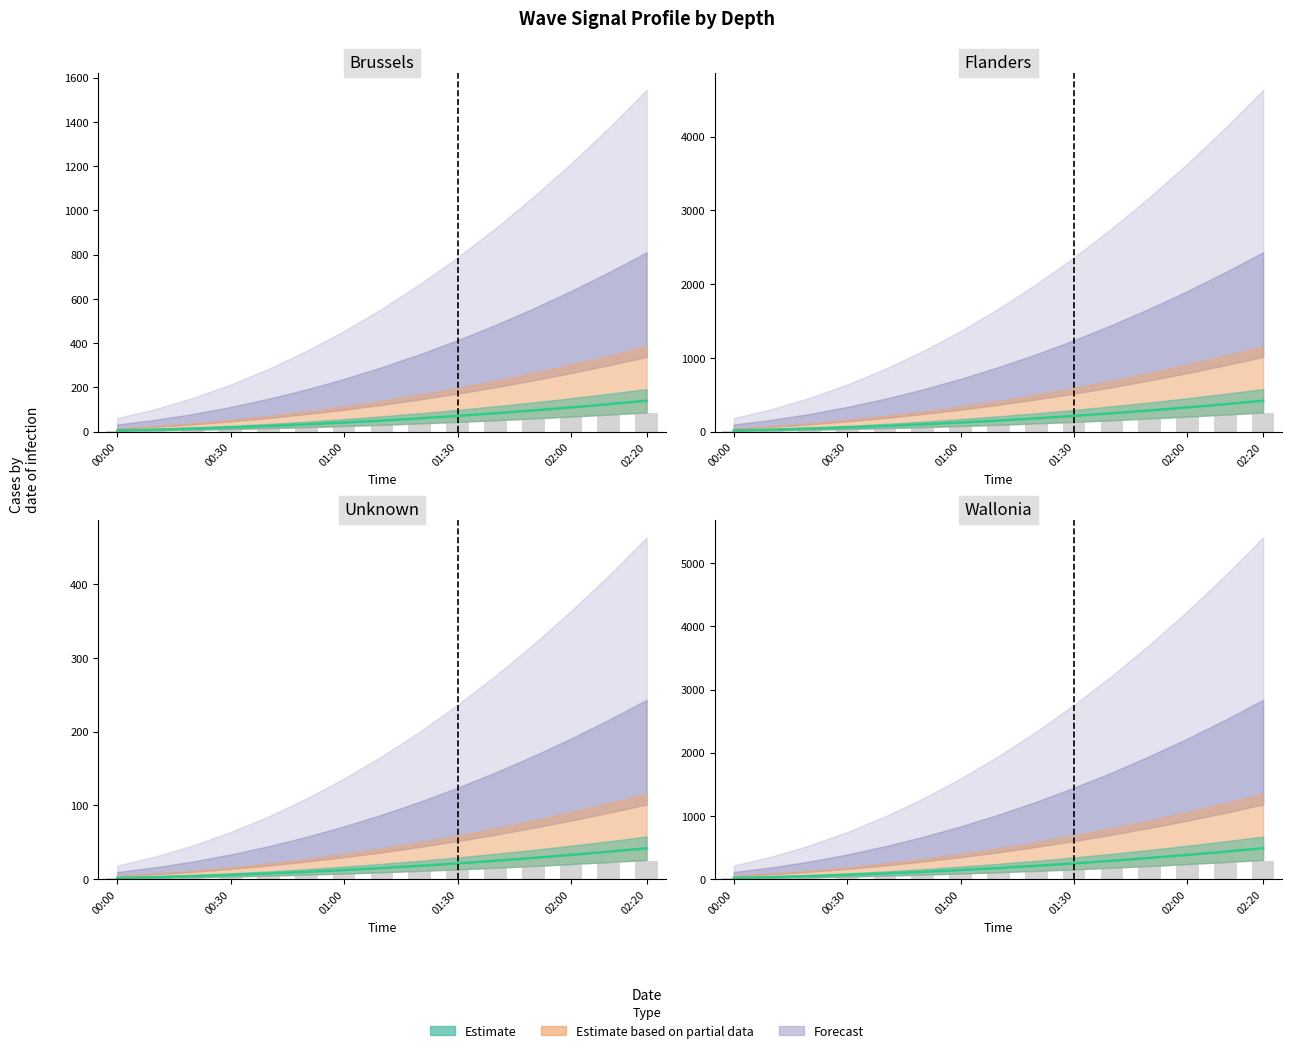

What is the difference between the values at 01:30 and 00:30?

35.2